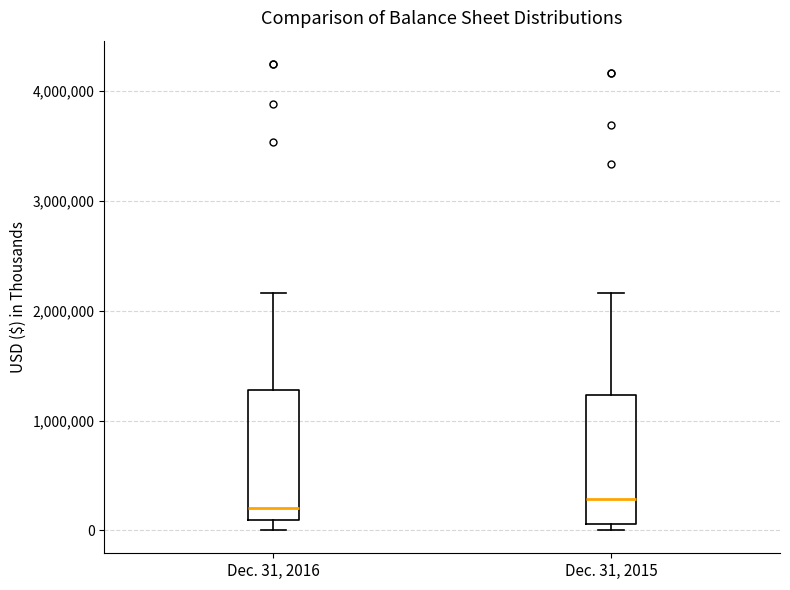

Reading left to right, transcribe this box plot: for each box, give where its median line is, the range the box spans, and where its two whiskers end, as read against the y-axis. The values are not printed on the chart, so give them approximately, as read against the axis.

Dec. 31, 2016: median 200000, box 100000 to 1300000, whiskers 0 to 2200000
Dec. 31, 2015: median 300000, box 100000 to 1200000, whiskers 0 to 2200000